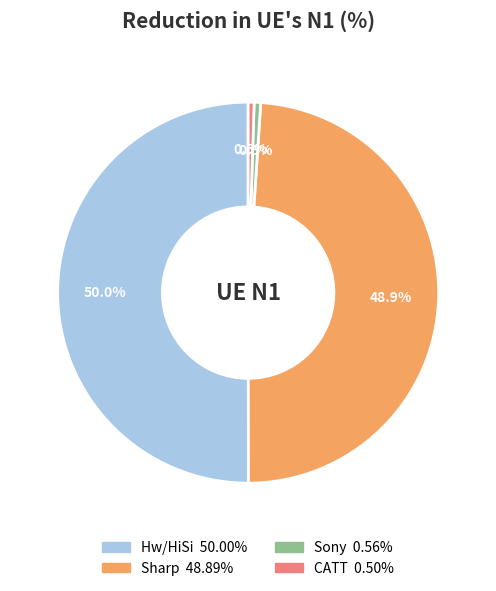

Does Sony account for over 50% of the chart?

No